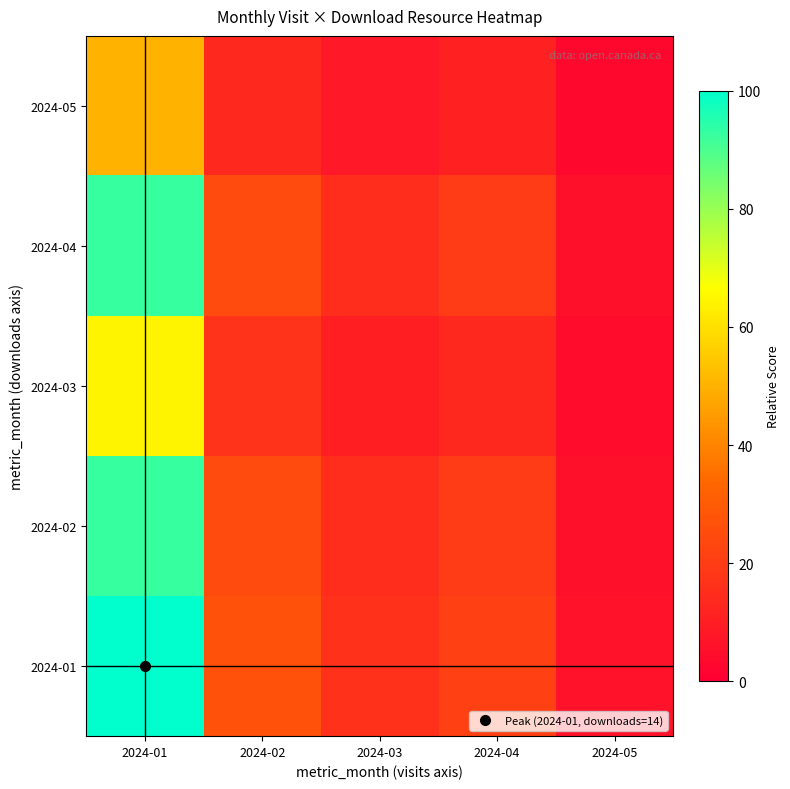

List the series in order of their peak value, lowest first.

2024-05, 2024-03, 2024-02, 2024-04, 2024-01